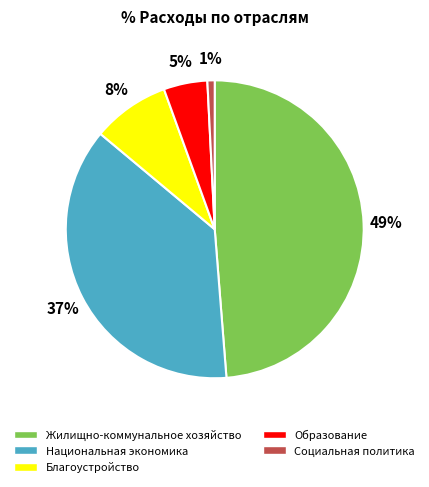

What is the largest slice in the pie chart?

Жилищно-коммунальное хозяйство